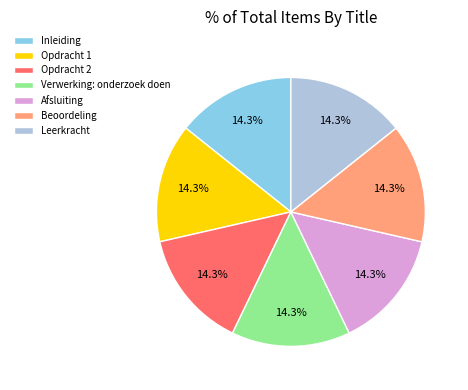

Is Beoordeling the majority of the pie?

No